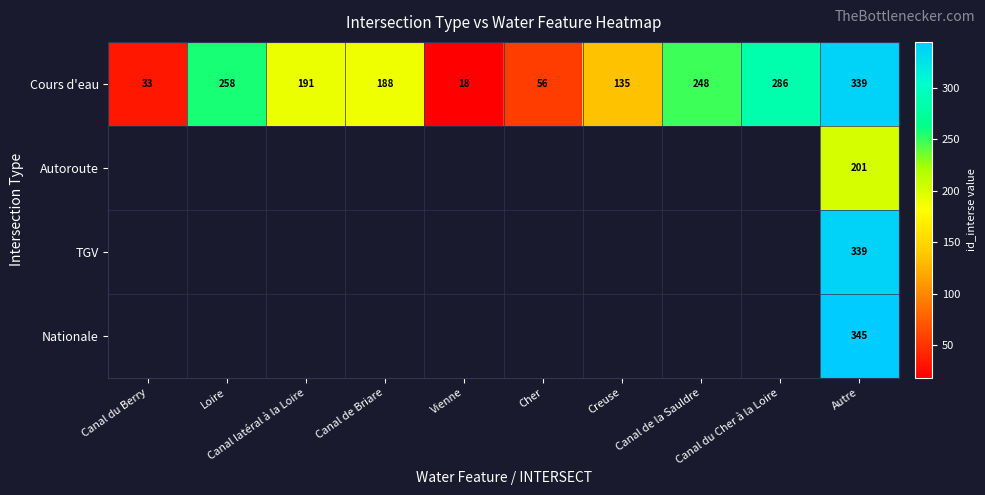

At which category is the sum across all series the highest?

Autre